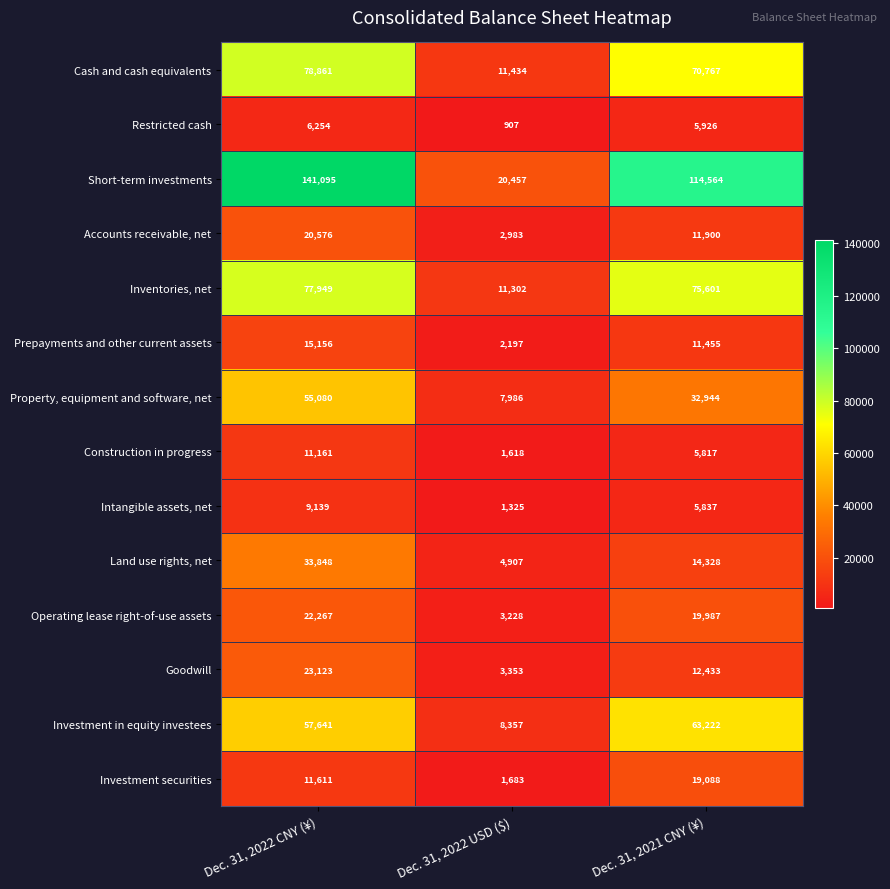

True or false: Restricted cash has a value of 1188 at Dec. 31, 2021 CNY (¥).

False